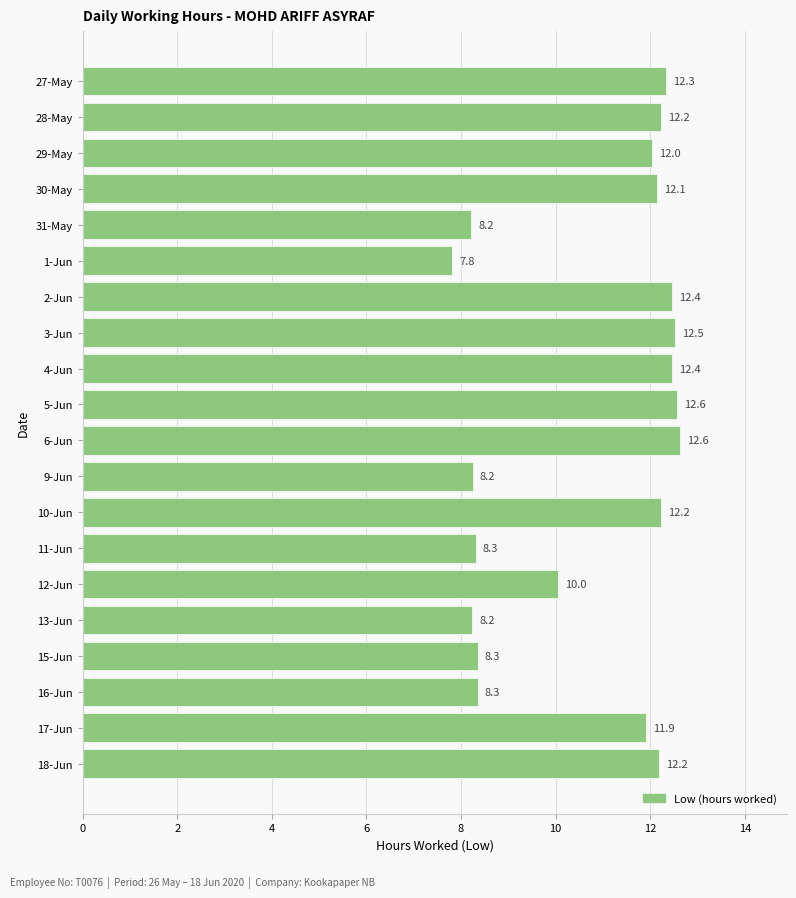

What is the label of the 9th bar from the top?

4-Jun